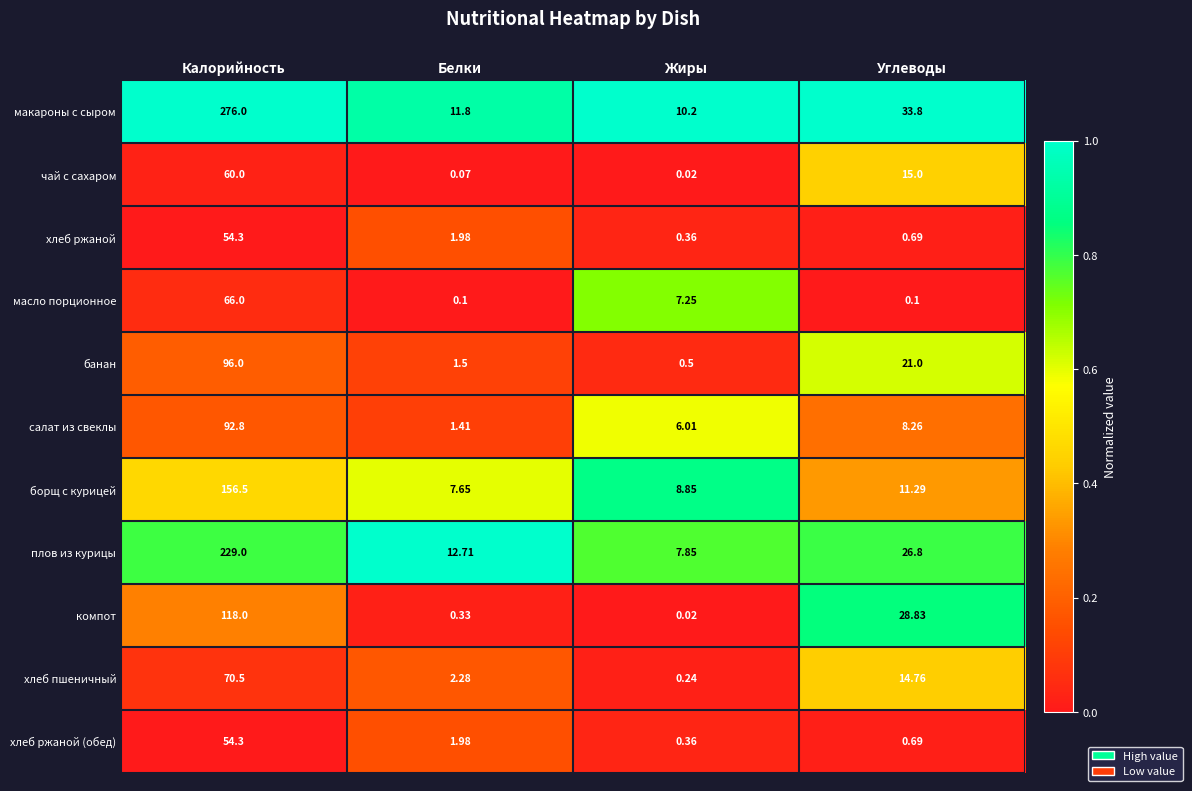

Which series has the largest range (max minus min)?

макароны с сыром